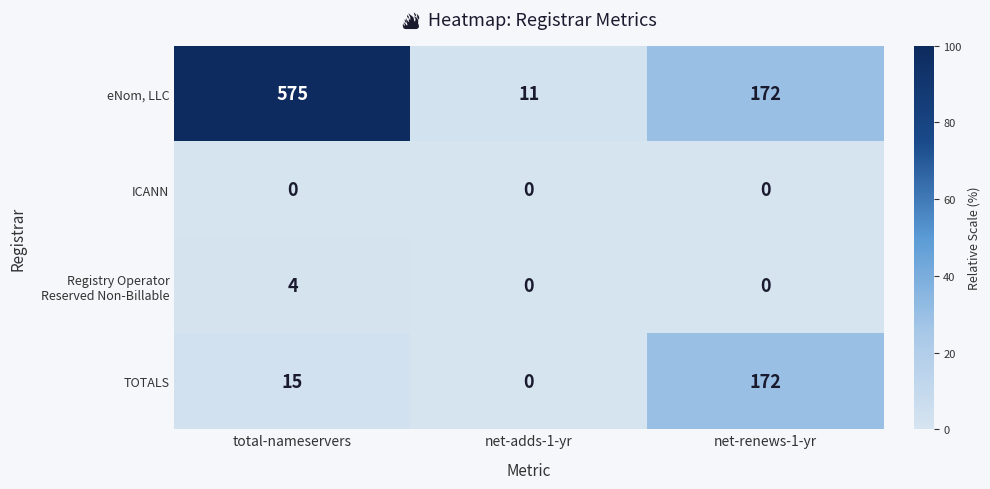

What is the greatest value displayed?

575